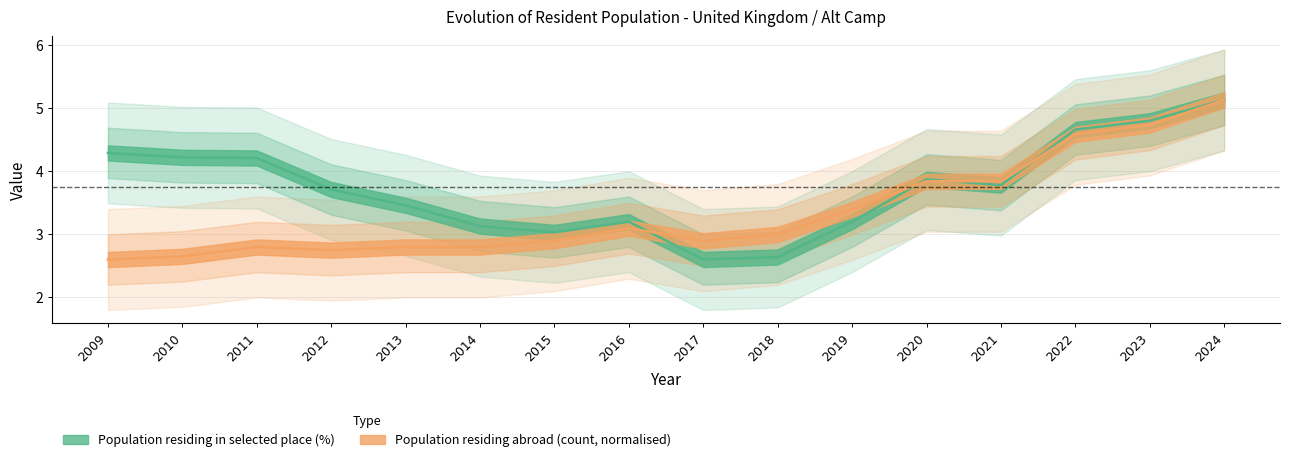

What is the average value of the Population residing abroad (count) series?

3.4